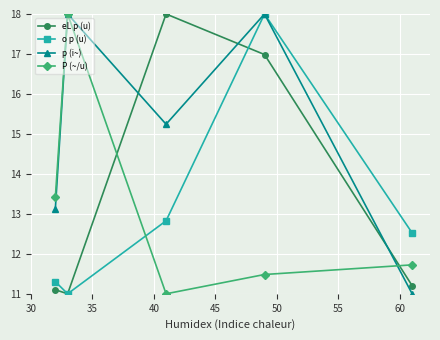

How many interior local peaks does the o p (u) series have?

1